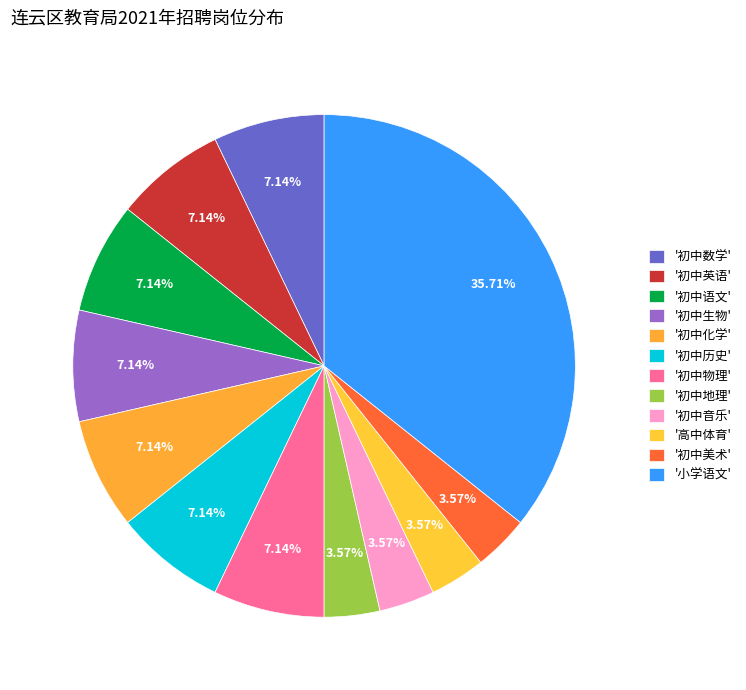

Which slice is the largest?

小学语文